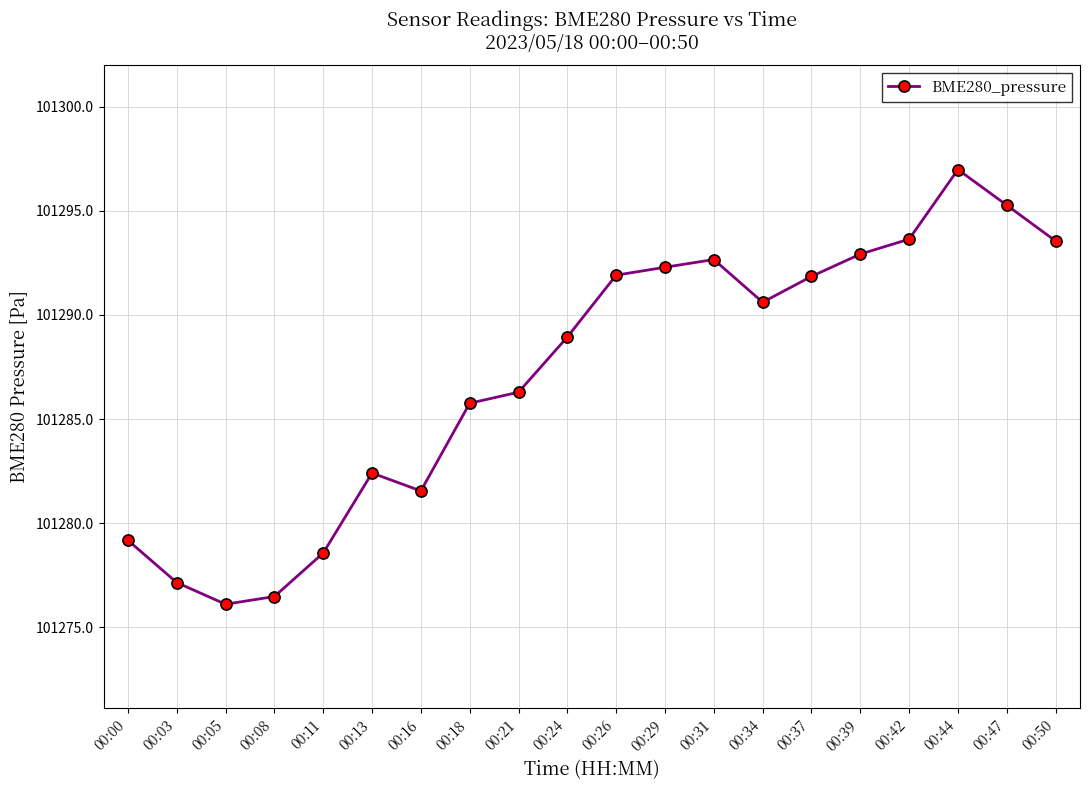

What is the sum of all values?

2025744.1